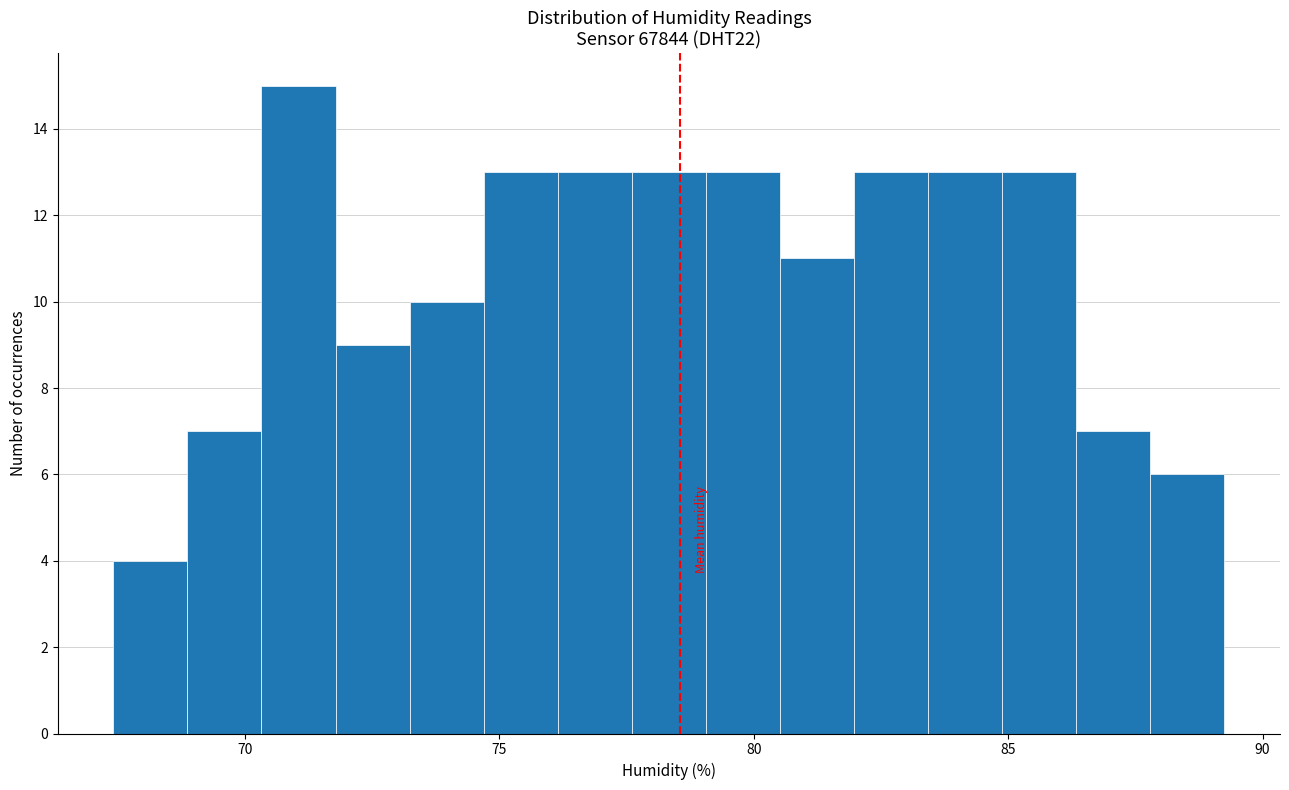

Around what value on the x-axis is the tallest bar? Give the approximate position of its centre, as read against the axis.

71.0